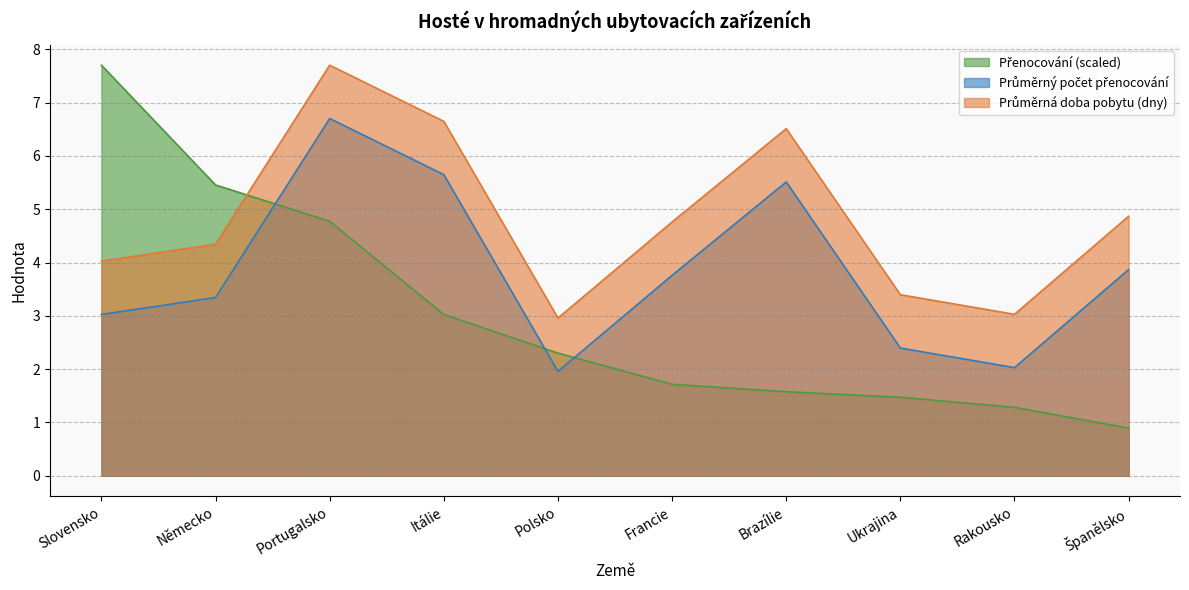

What is the spread (max minus min) of values at Ukrajina?

1.9